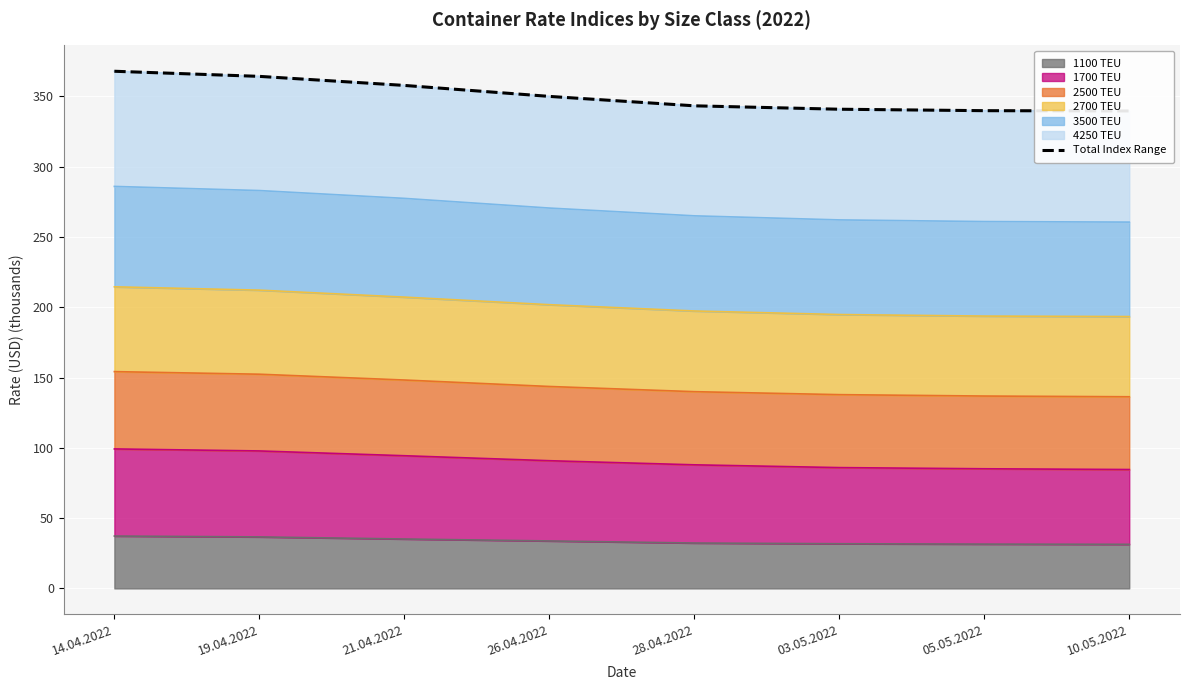

Which label corresponds to the smallest value in the chart?

10.05.2022